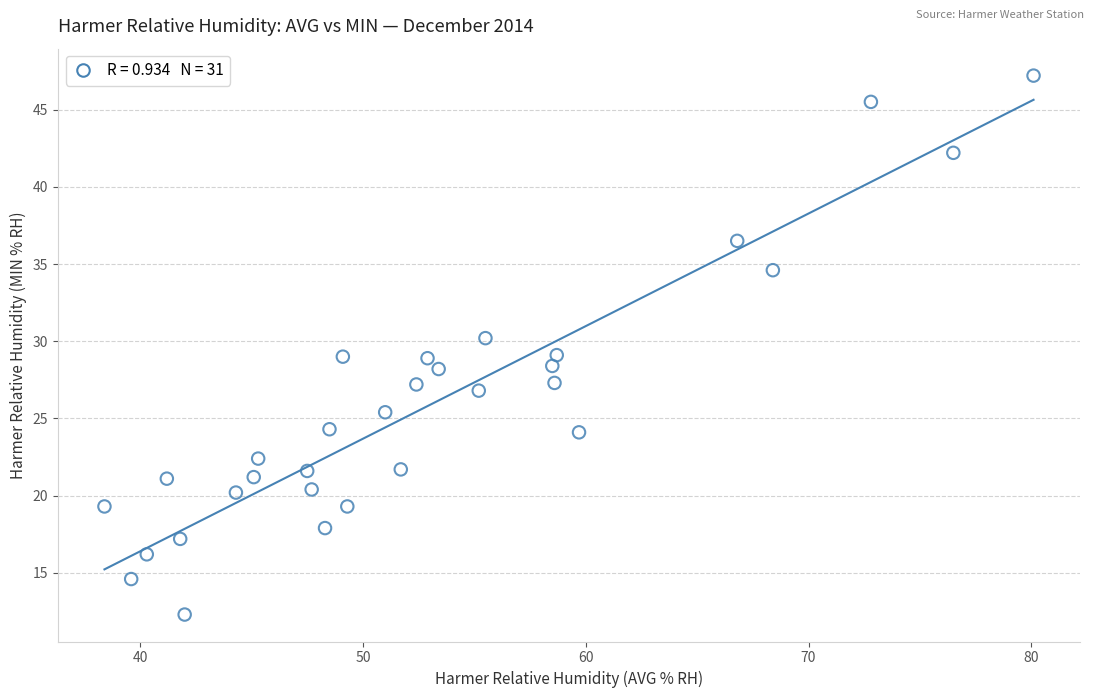

What is the range of X values (max minus min)?

41.7